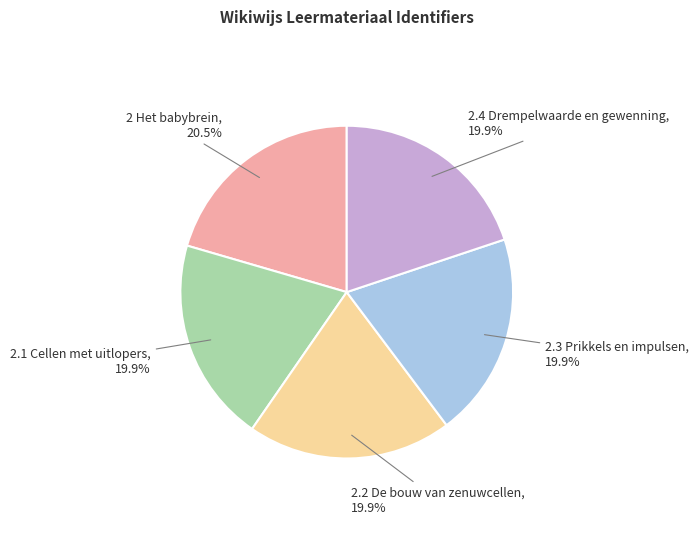

Does any single category account for the majority?

No